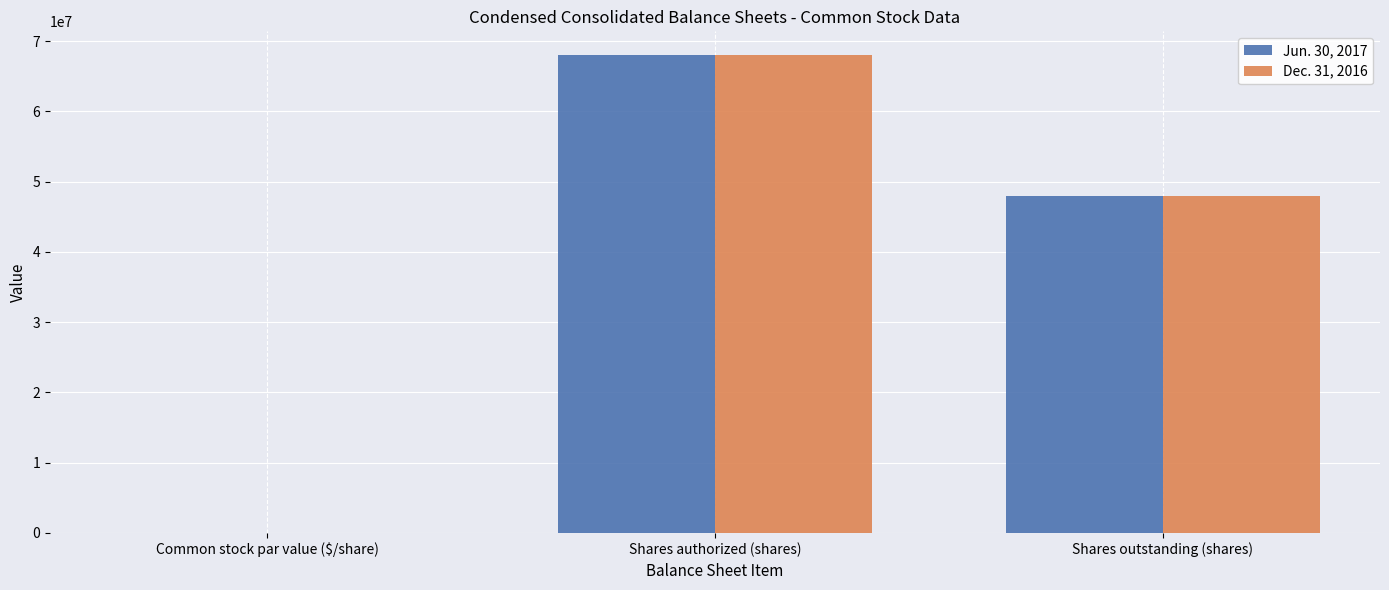

At which category does the chart reach its peak across all series?

Shares authorized (shares)